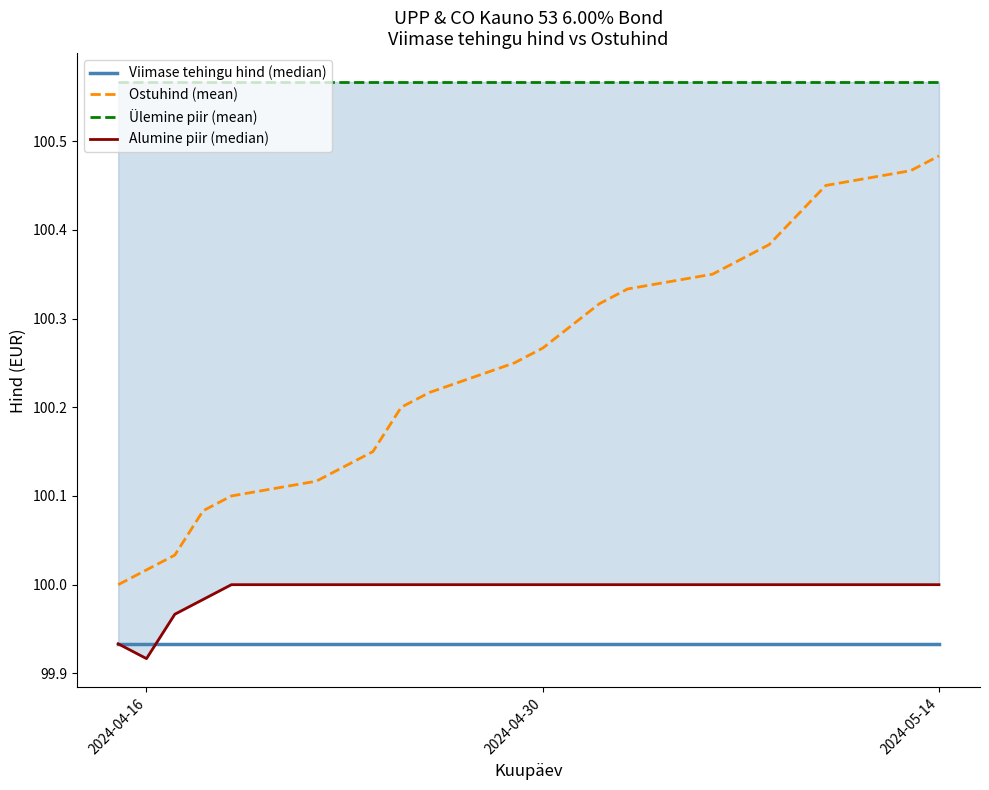

What are all the series names shown in the legend?

Viimase tehingu hind (median), Ostuhind (mean), Ülemine piir (mean), Alumine piir (median)